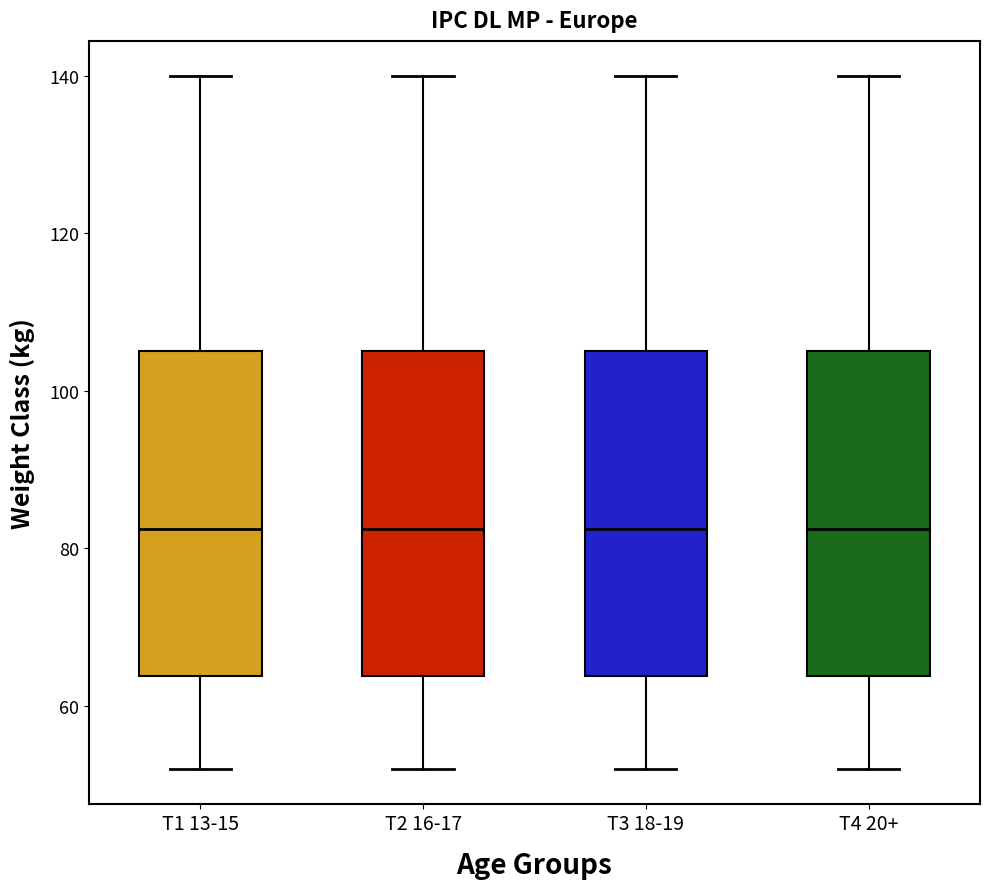

Where does the lower whisker of the box for T4 20+ end on the y-axis? The values are not printed on the chart, so give them approximately, as read against the axis.

52